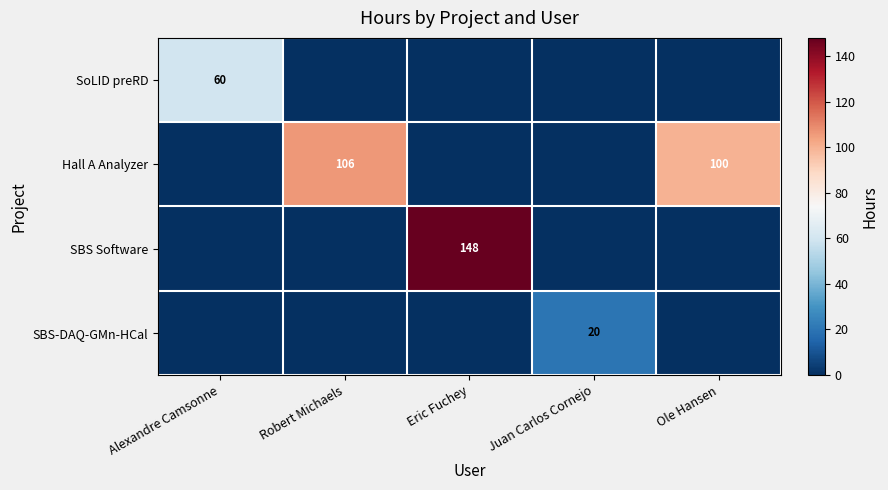

The value of SBS Software at Robert Michaels is 54.1. True or false?

False